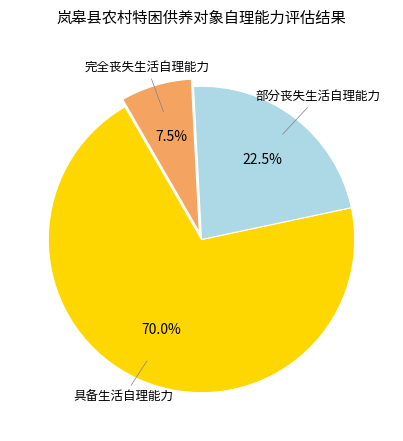

To the nearest percent, what is the combined percentage of 部分丧失生活自理能力 and 具备生活自理能力?

92%